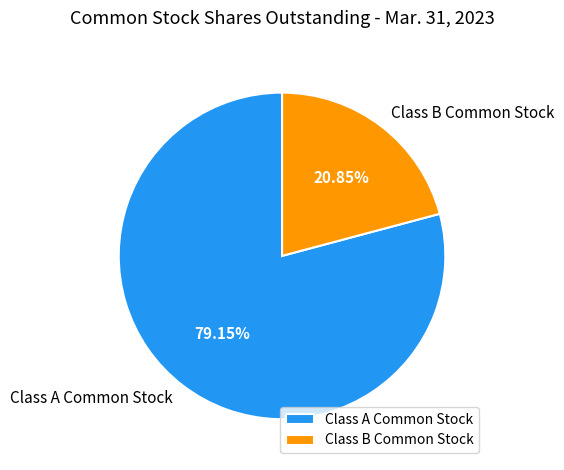

To the nearest percent, what is the difference between the largest and smallest slice percentages?

58%